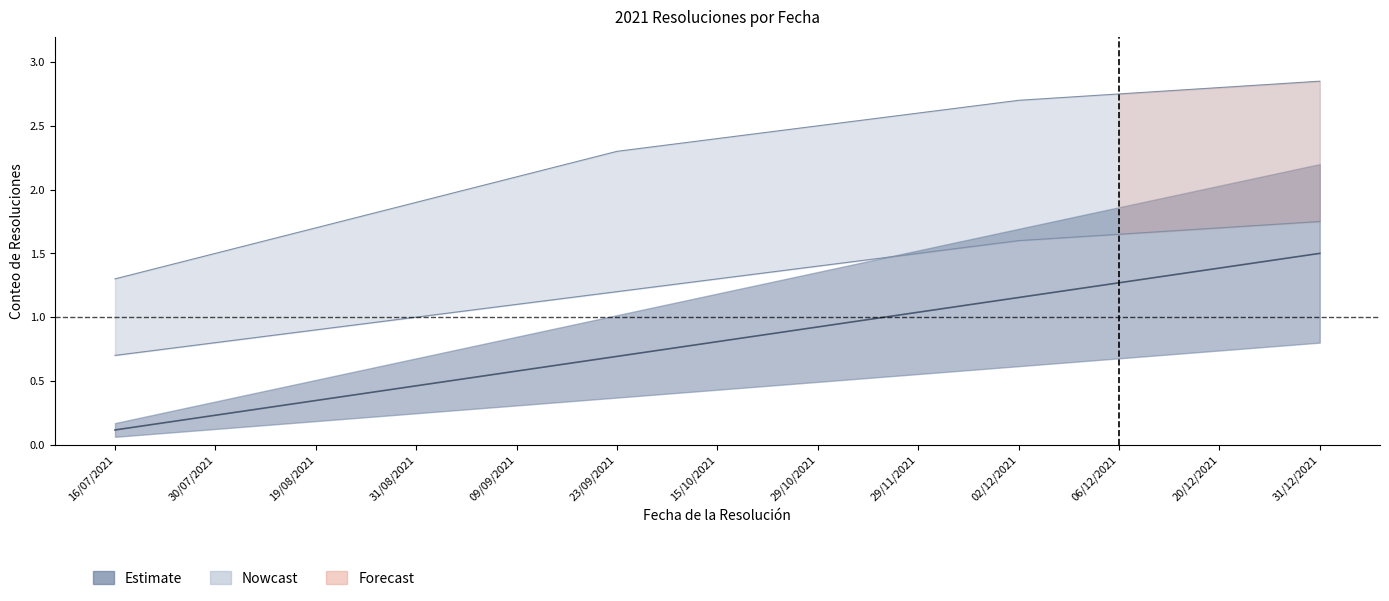

Which category has the highest value in the lower_band series?

31/12/2021